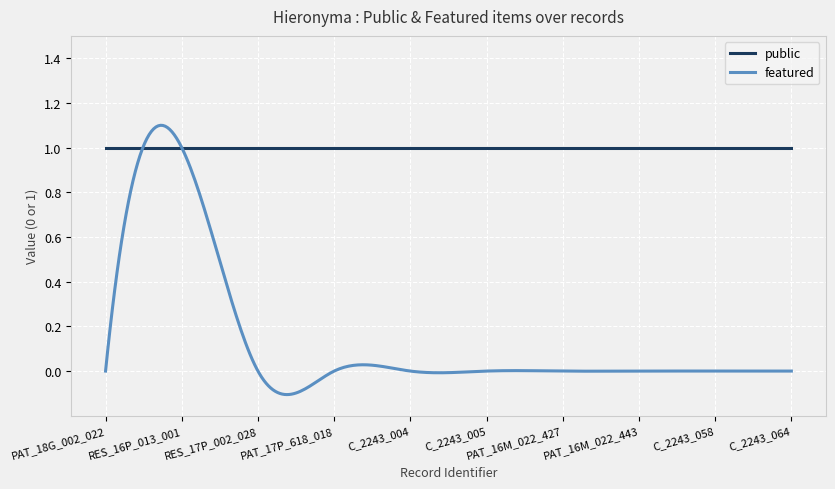

Which series has the widest spread of values?

featured